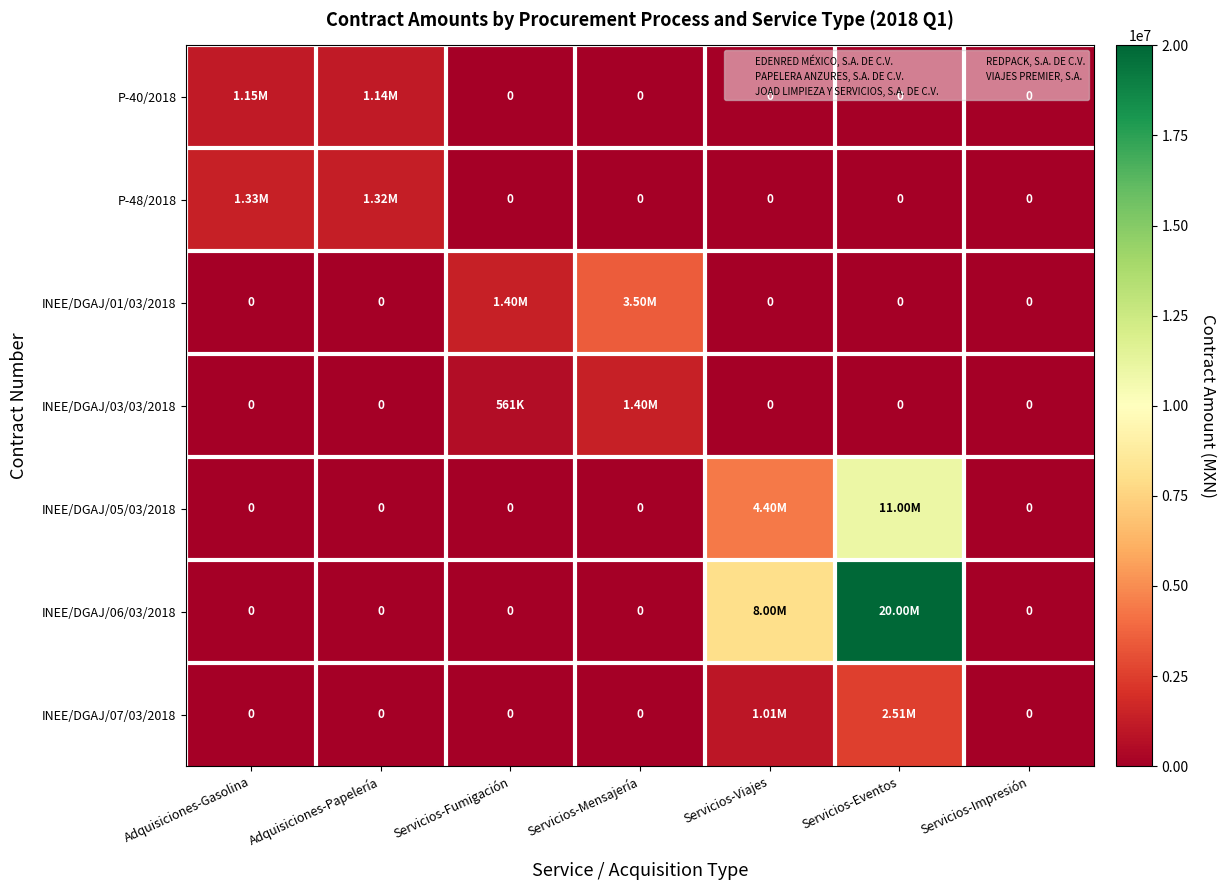

The value of INEE/DGAJ/05/03/2018 at Servicios-Mensajería is 0.0. True or false?

True